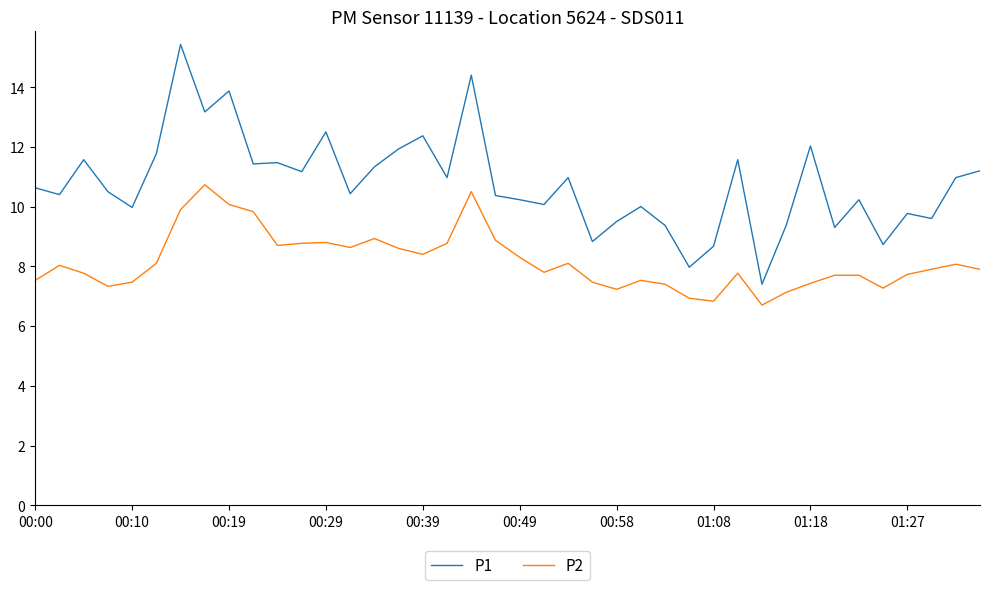

What is the greatest value displayed?

15.4